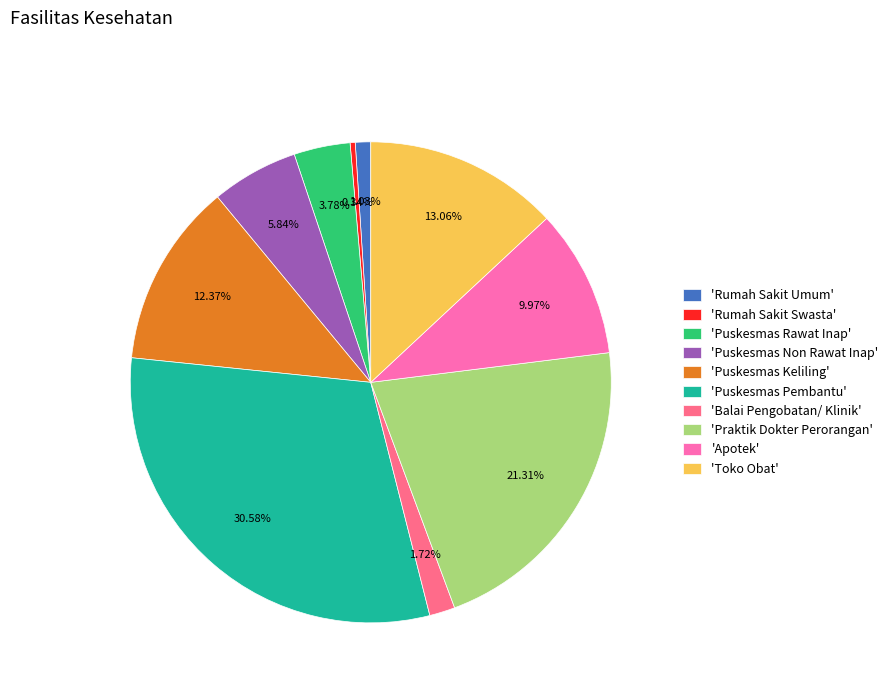

What is the largest slice in the pie chart?

'Puskesmas Pembantu'